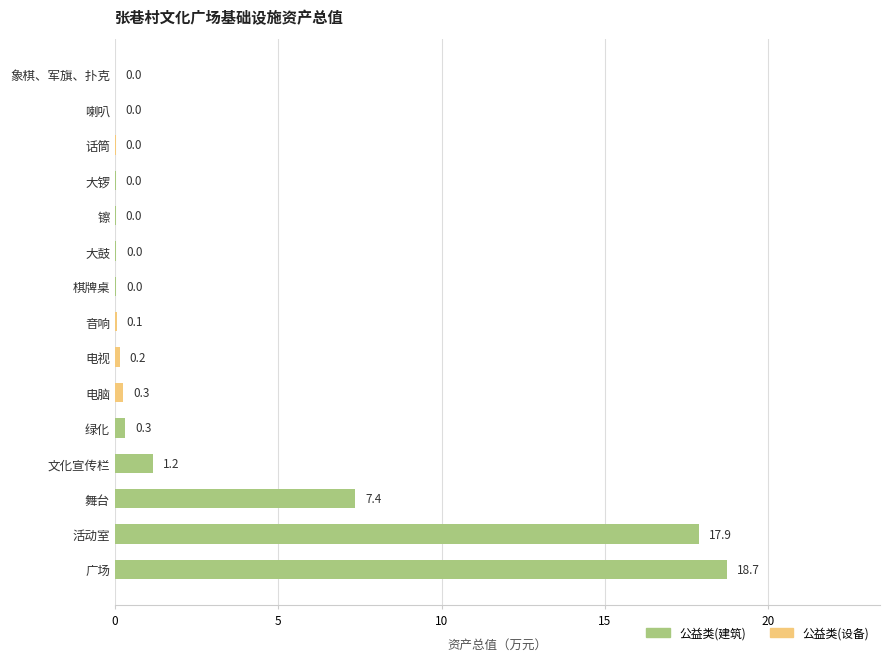

How many distinct data groups are displayed?

1